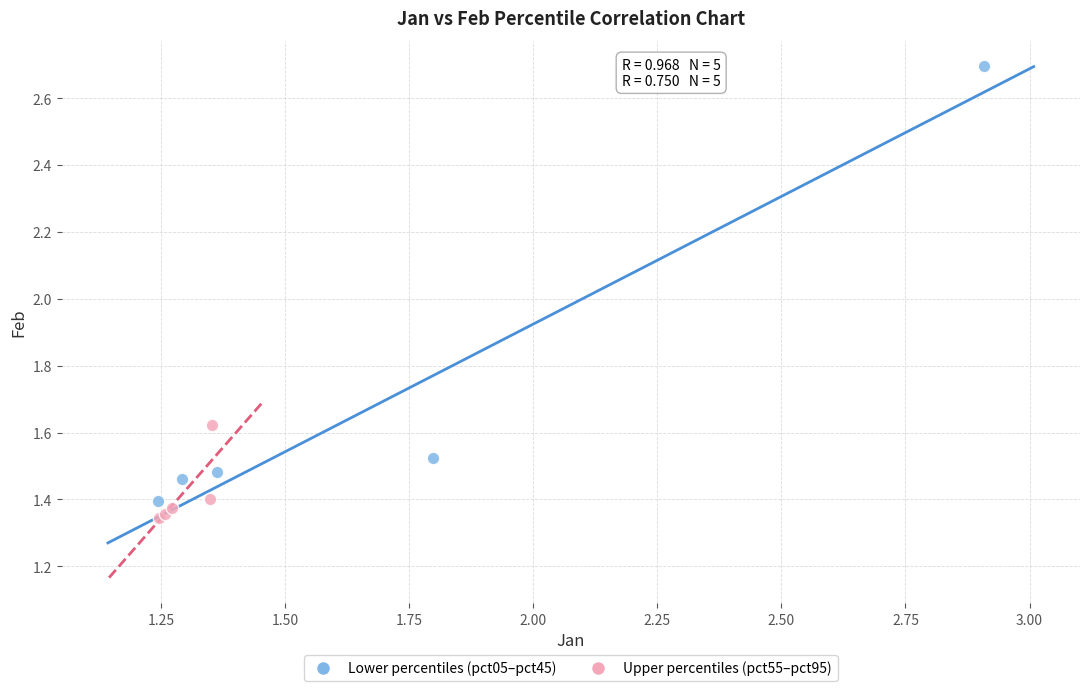

Which series has the widest spread of Y values?

Lower percentiles (pct05–pct45)